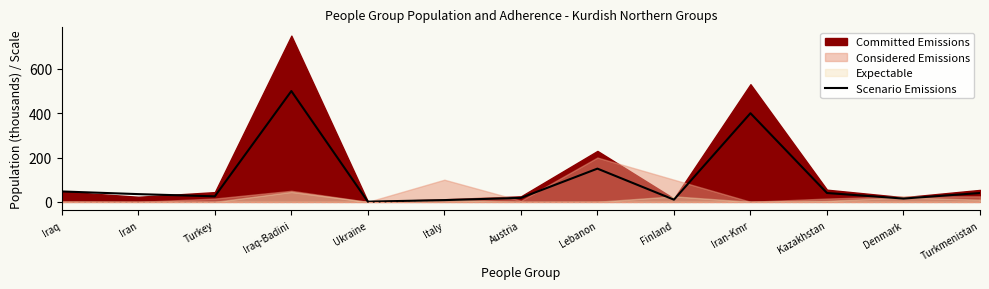

The value of Scenario Emissions at Iran-Kmr is 400. True or false?

True